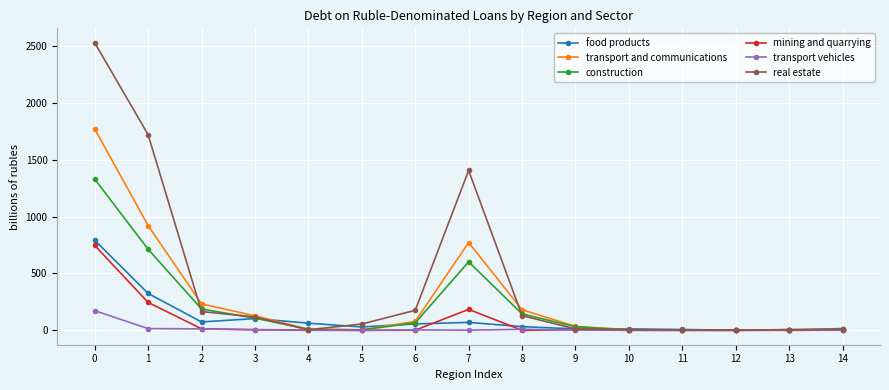

True or false: transport vehicles has more than 1 points higher than both neighbors.

True